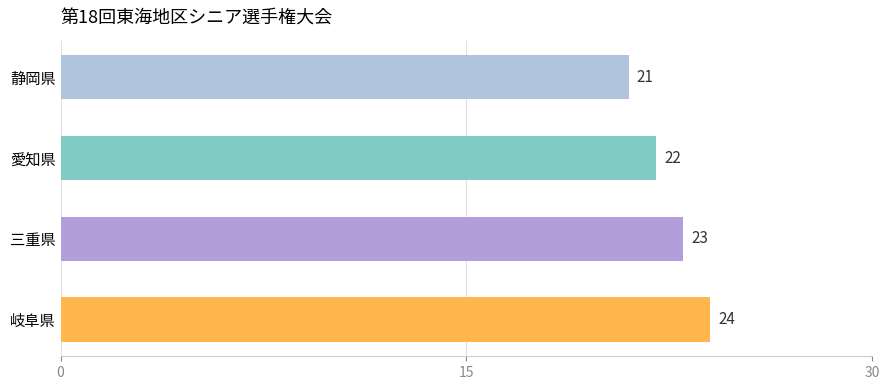

Approximately how many times larger is the value at 三重県 compared to 静岡県?

1.1